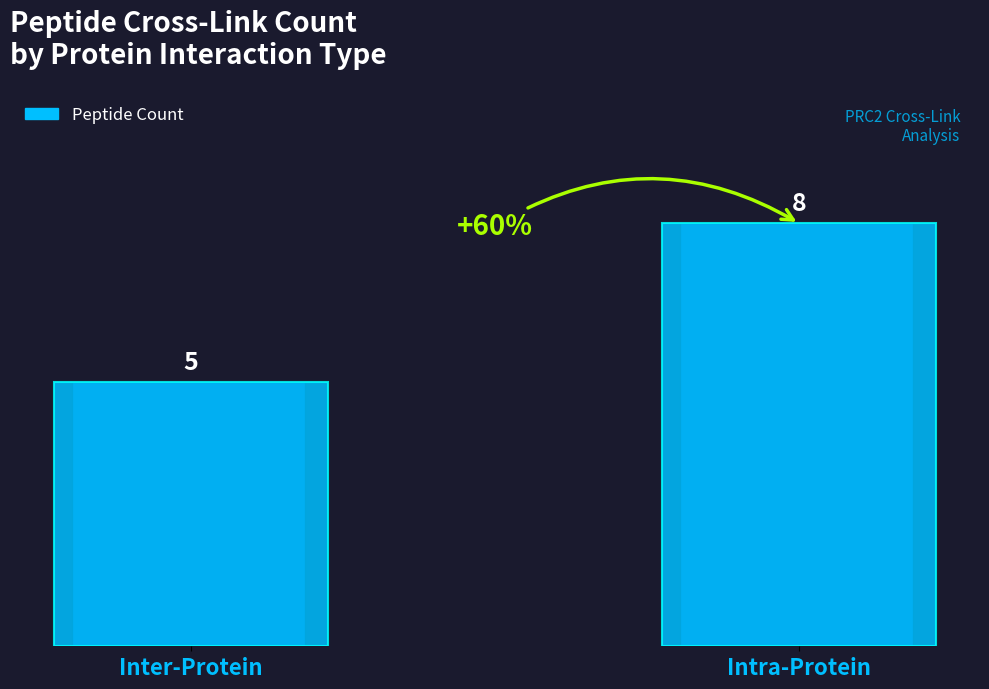

List the labels in order of value, smallest first.

Inter-Protein, Intra-Protein